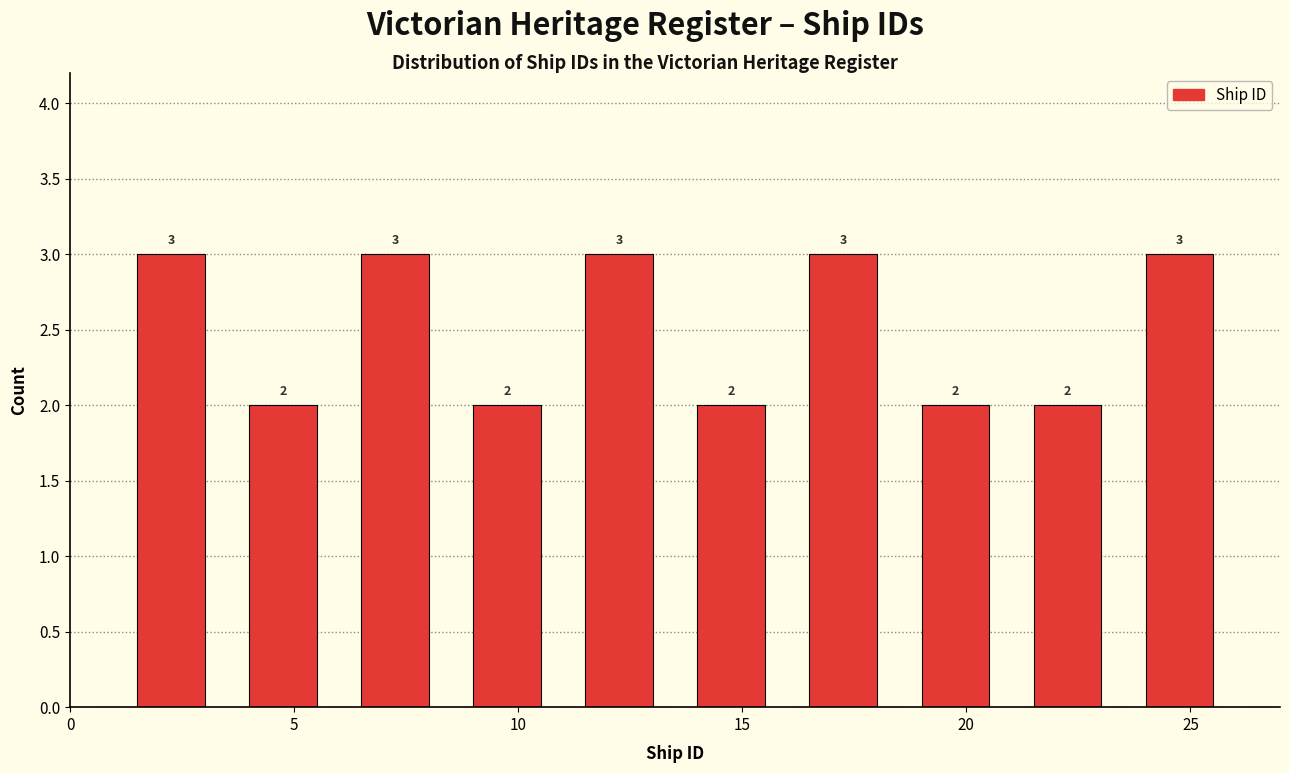

How tall is the bar that spans 3.5 to 6.0 on the x-axis?

2